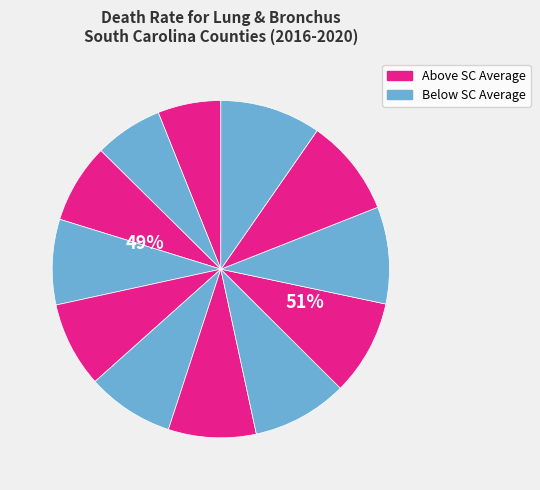

To the nearest percent, what percentage of the pie is Charleston County?

8%